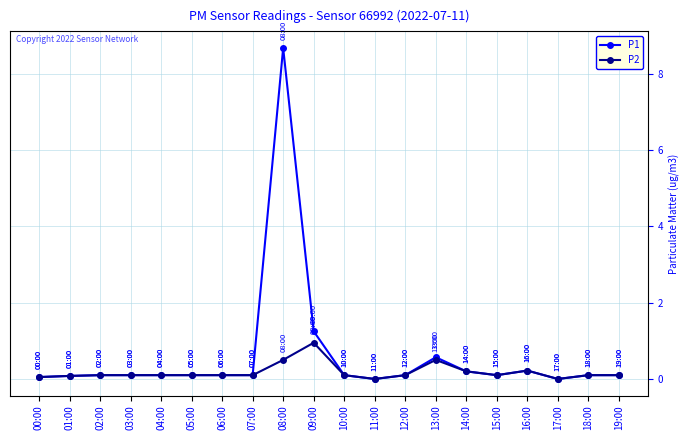

Read the P2 value at 13:00.

0.5